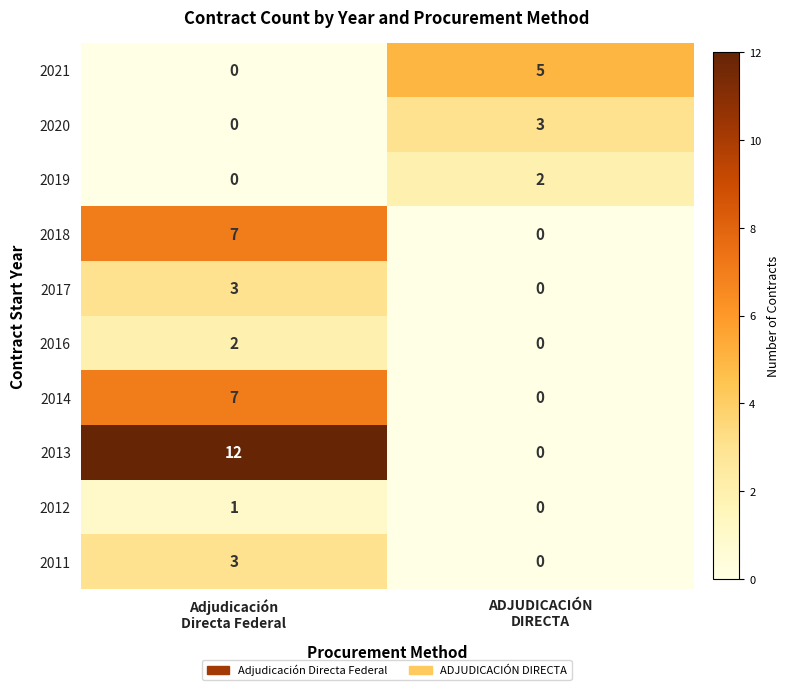

What is the spread (max minus min) of values at ADJUDICACIÓN
DIRECTA?

5